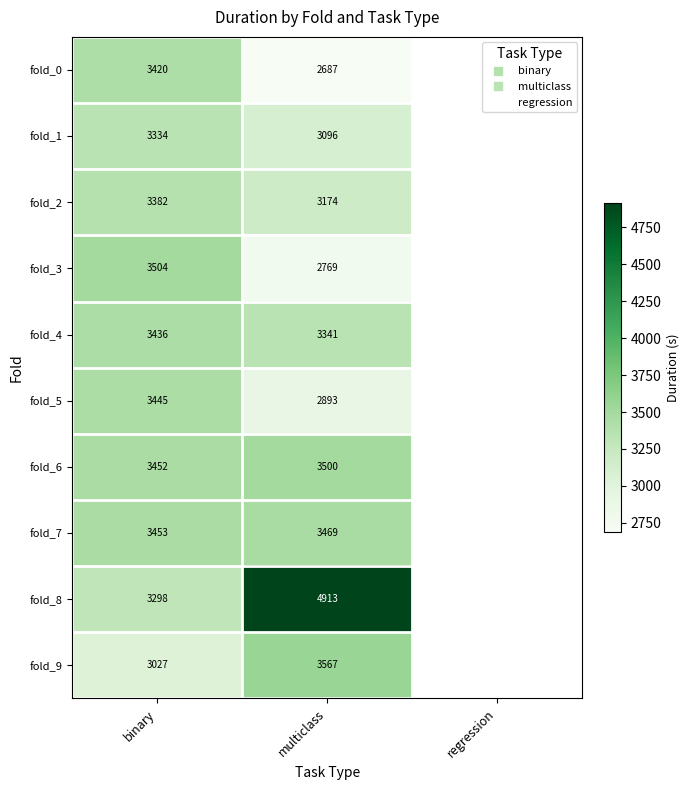

What is the average value of the fold_9 series?

2197.9